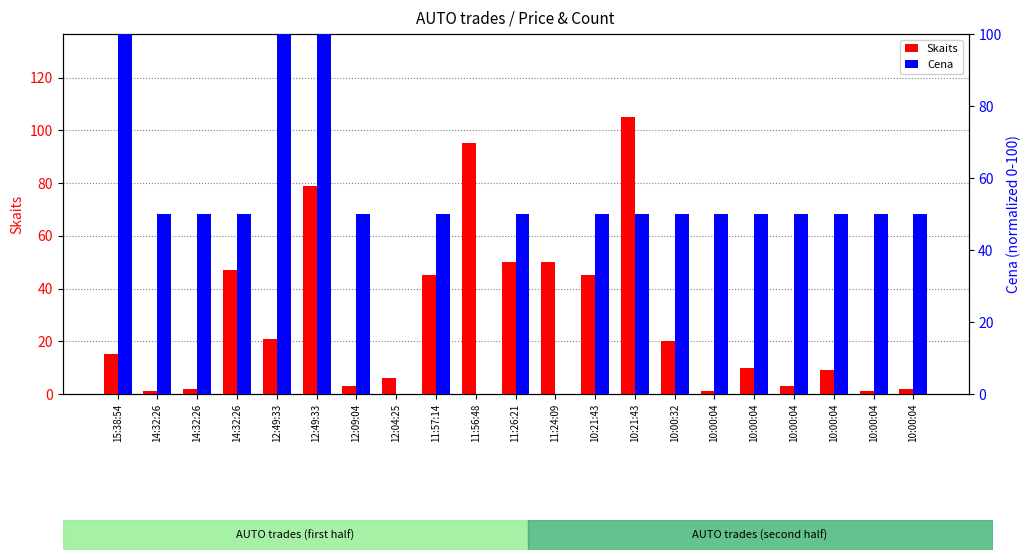

What is the average value of the Cena series?

50